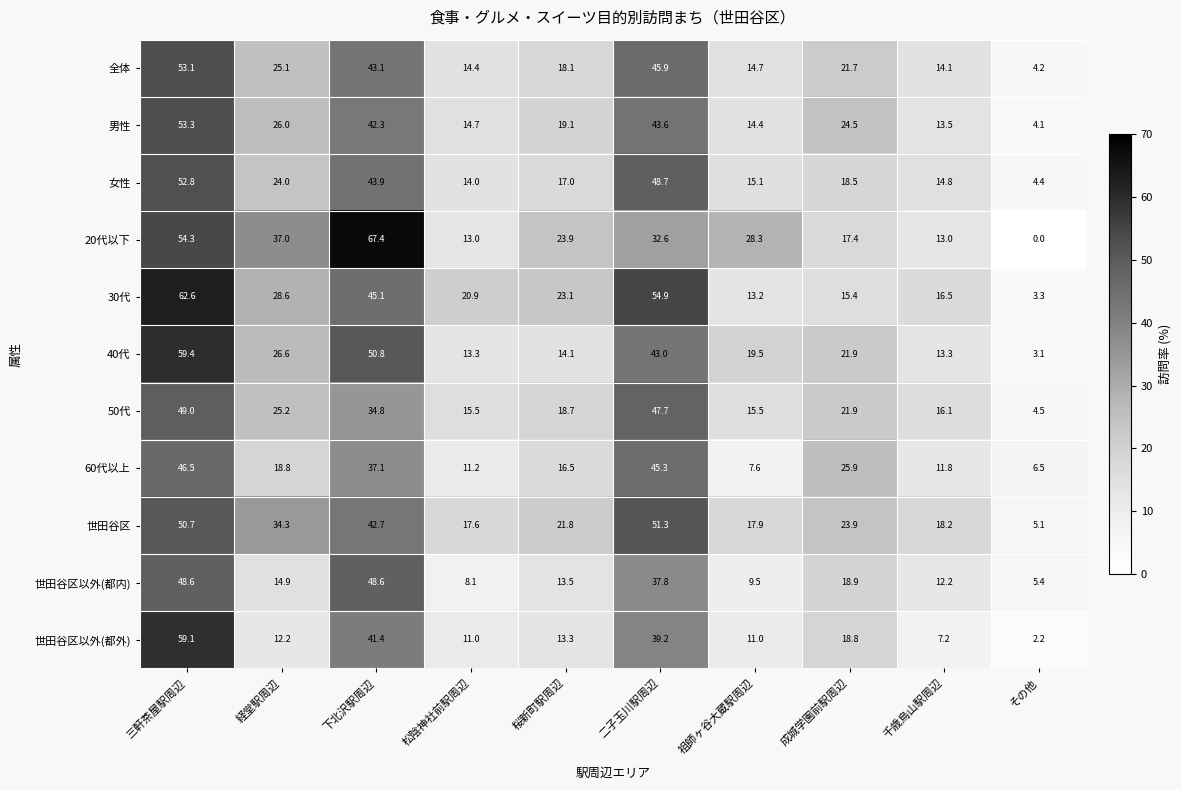

Which series changed the most between 下北沢駅周辺 and 二子玉川駅周辺?

20代以下